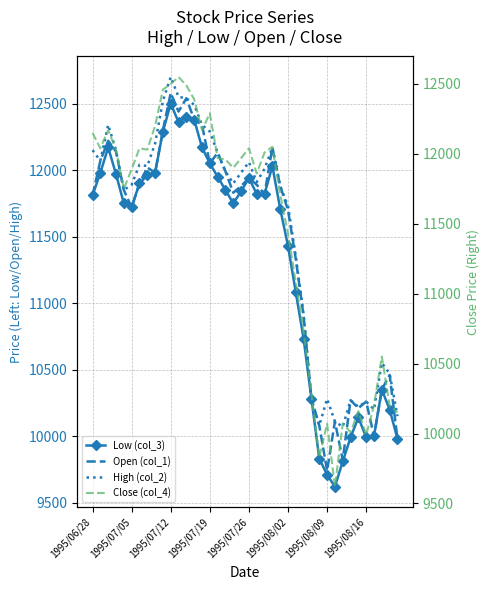

How many data points in Open (col_1) are above 11880?

18